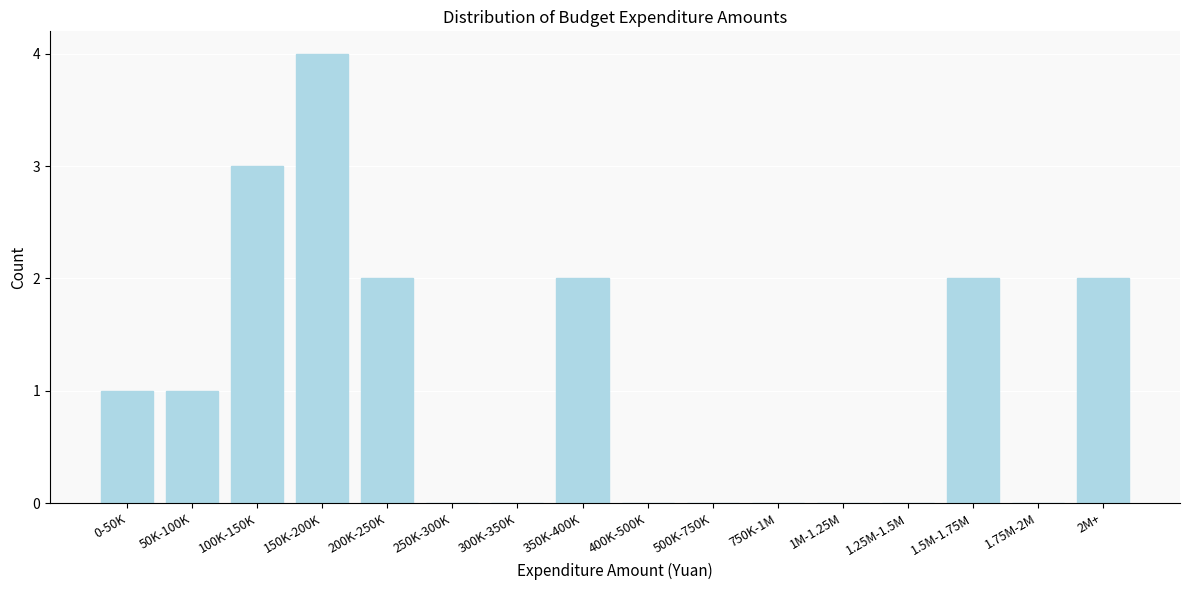

Reading left to right, what are all the values shown in this chart?

0-50K=1	50K-100K=1	100K-150K=3	150K-200K=4	200K-250K=2	250K-300K=0	300K-350K=0	350K-400K=2	400K-500K=0	500K-750K=0	750K-1M=0	1M-1.25M=0	1.25M-1.5M=0	1.5M-1.75M=2	1.75M-2M=0	2M+=2